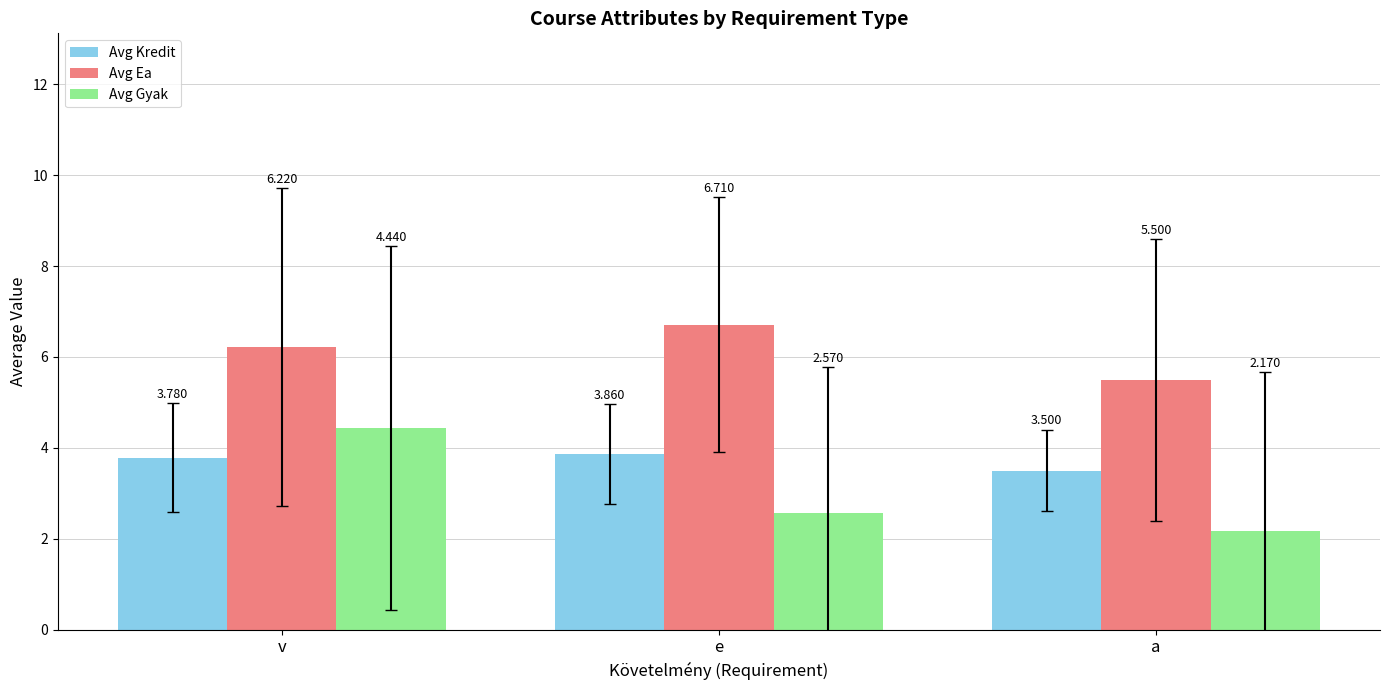

List the series in order of their overall mean, lowest first.

Avg Gyak, Avg Kredit, Avg Ea